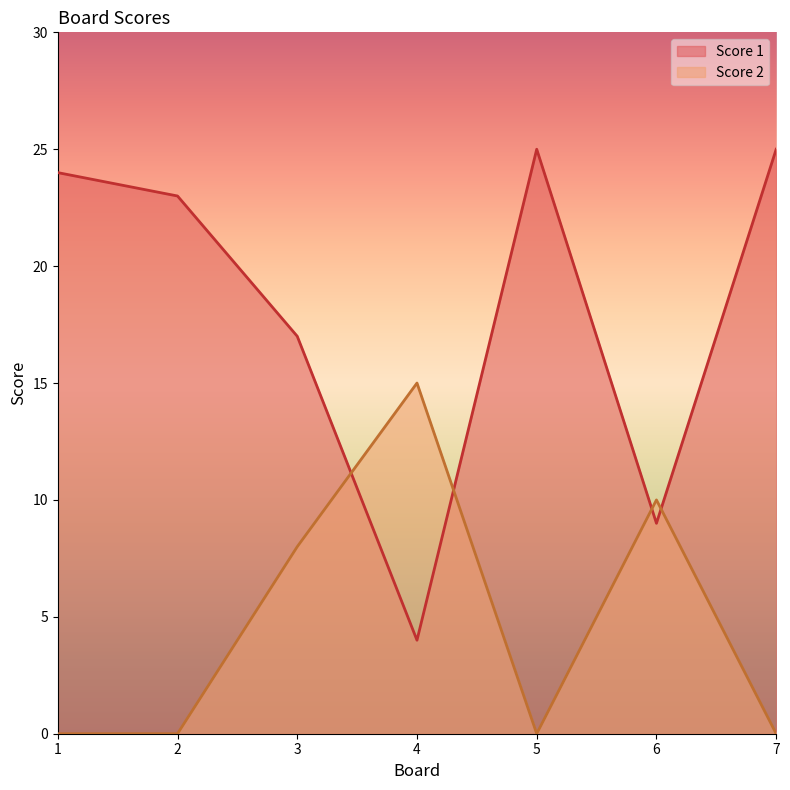

True or false: Score 1 has a value of 23 at 2.

True